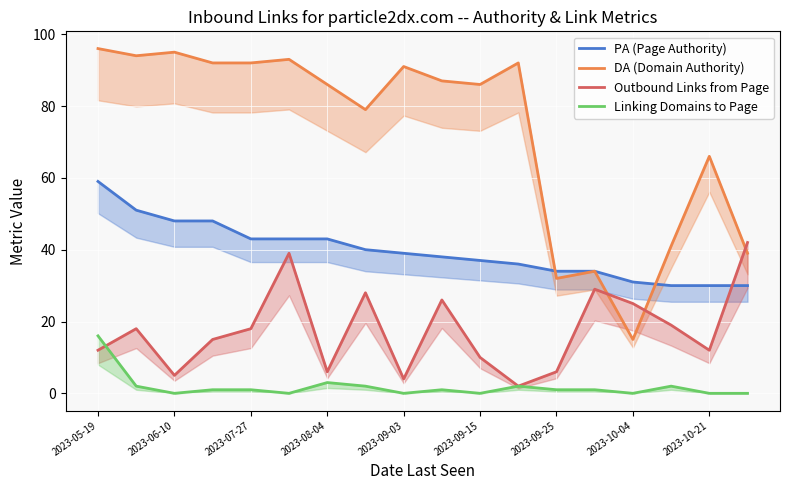

List the series in order of their overall mean, lowest first.

Linking Domains to Page, Outbound Links from Page, PA (Page Authority), DA (Domain Authority)